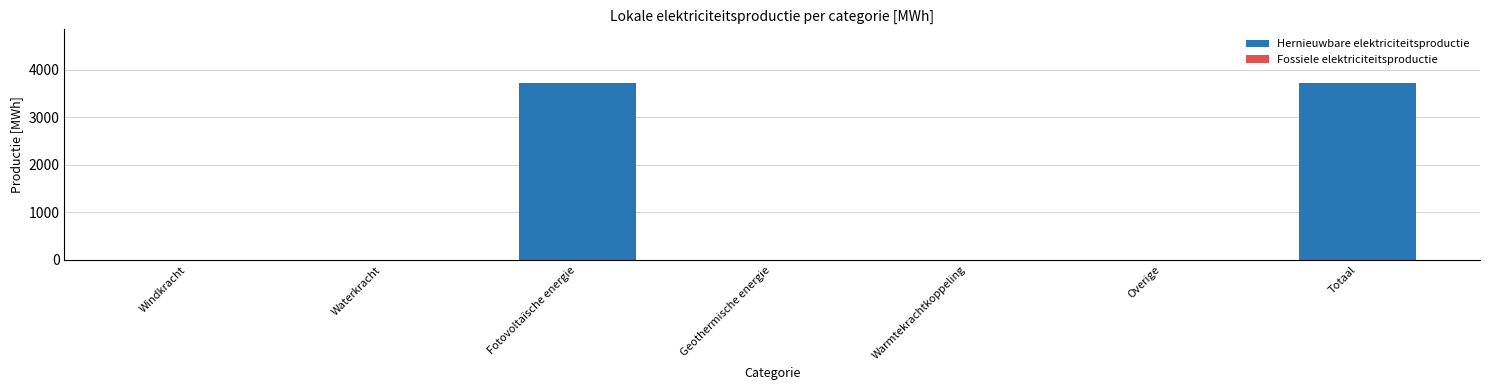

What is the maximum value shown in the chart?

3726.4